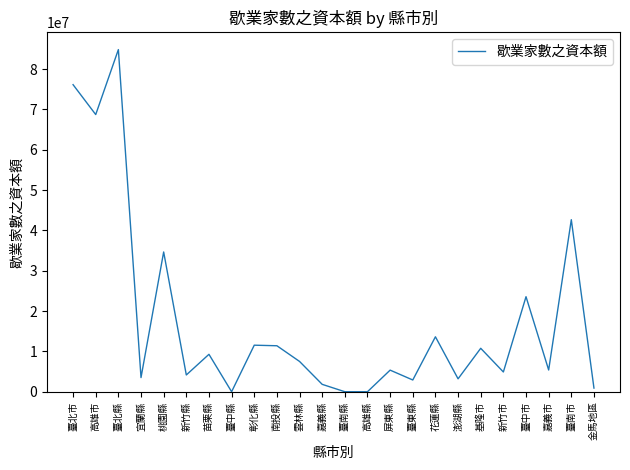

How many interior local peaks (higher than both neighbors) does the data have?

9